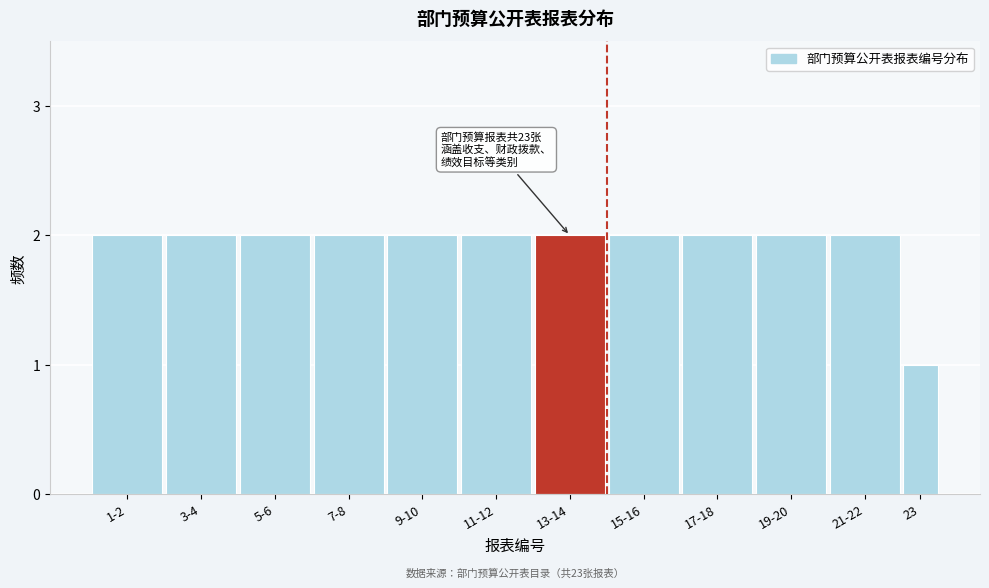

Reading left to right, list all the values displayed in this chart.

1-2=2	3-4=2	5-6=2	7-8=2	9-10=2	11-12=2	13-14=2	15-16=2	17-18=2	19-20=2	21-22=2	23=1